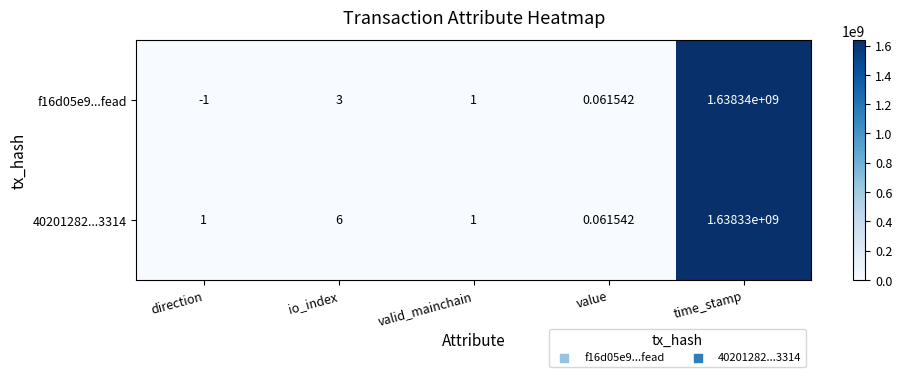

Which label corresponds to the smallest value in the chart?

direction